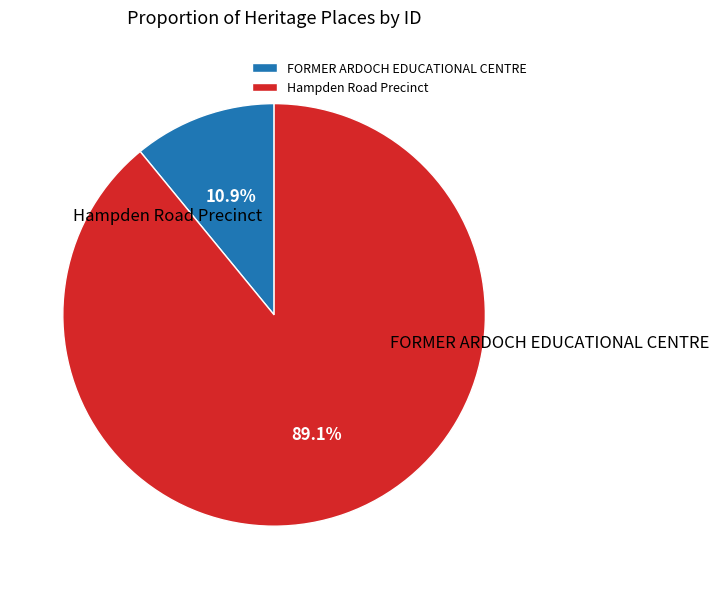

Is there any slice that represents more than half of the pie?

Yes